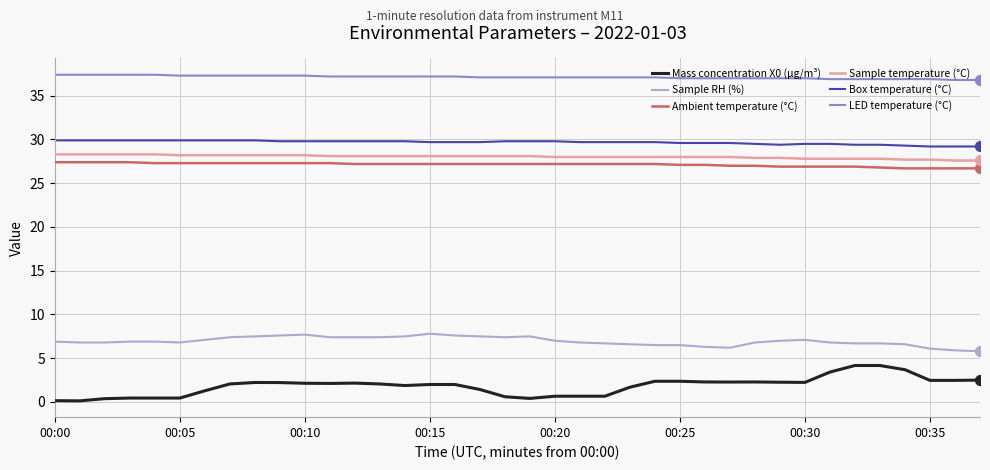

What are all the series names shown in the legend?

Mass concentration X0 (μg/m³), Sample RH (%), Ambient temperature (°C), Sample temperature (°C), Box temperature (°C), LED temperature (°C)